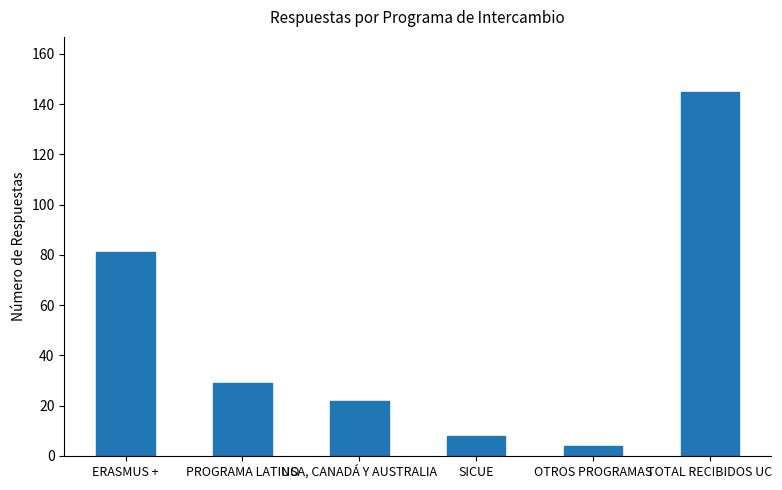

Is it true that the value at TOTAL RECIBIDOS UC is 145?

True